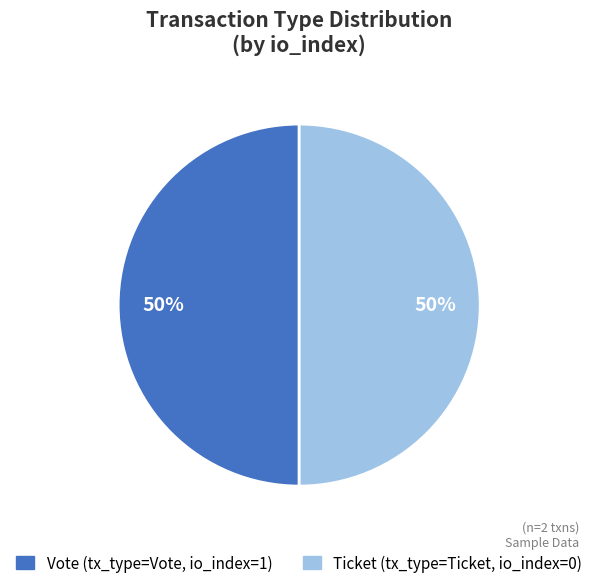

To the nearest percent, what is the average slice percentage?

50%